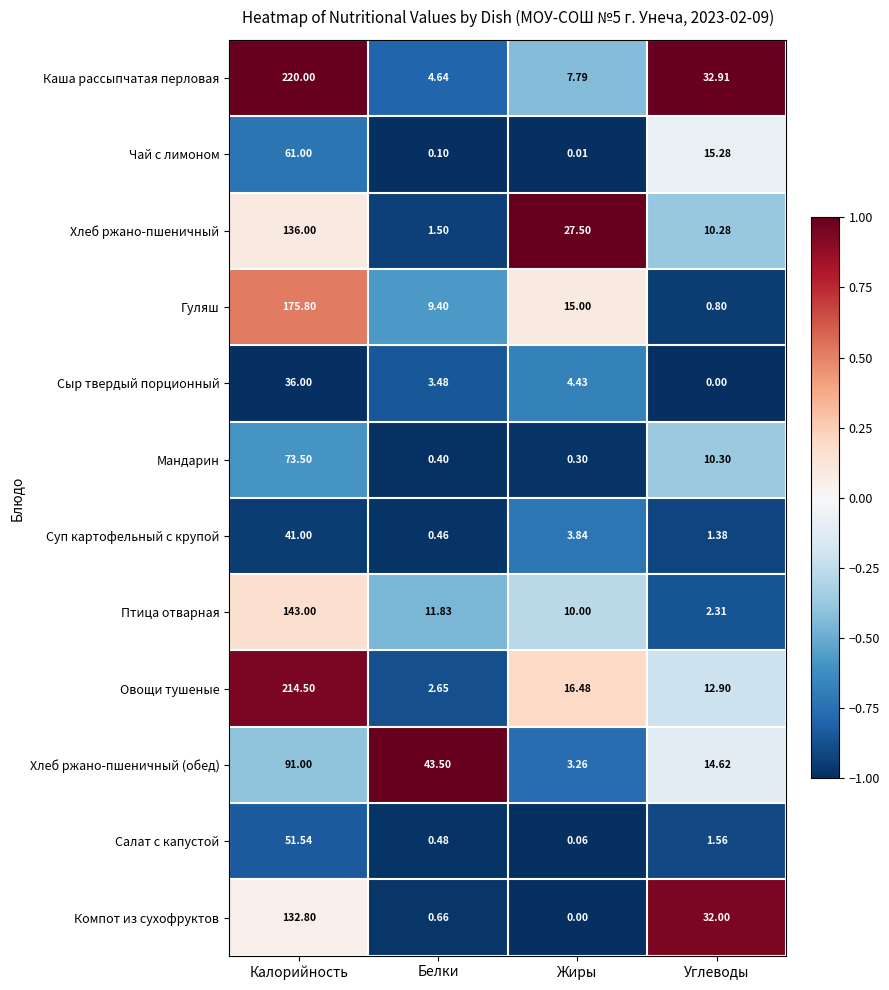

Is the value of Сыр твердый порционный at Белки greater than the value of Чай с лимоном at Жиры?

Yes